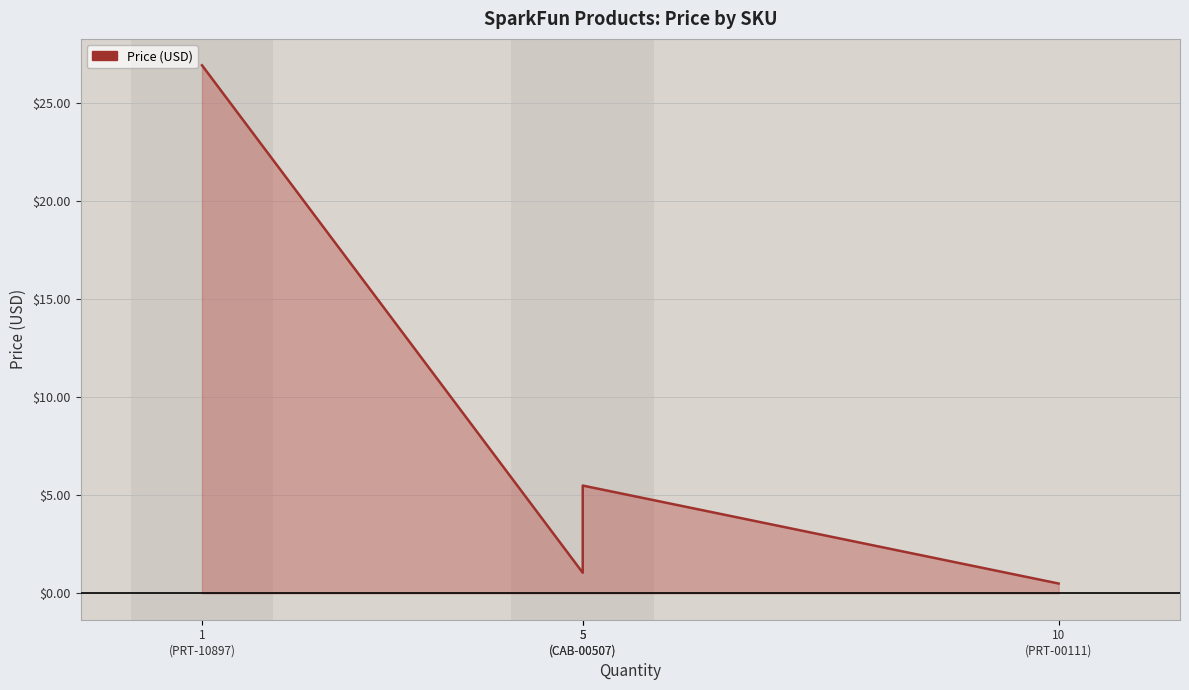

Reading left to right, what are all the values shown in this chart?

1
(PRT-10897)=26.9	5
(CAB-00507)=1.1	5
(CAB-00507)=5.5	10
(PRT-00111)=0.5